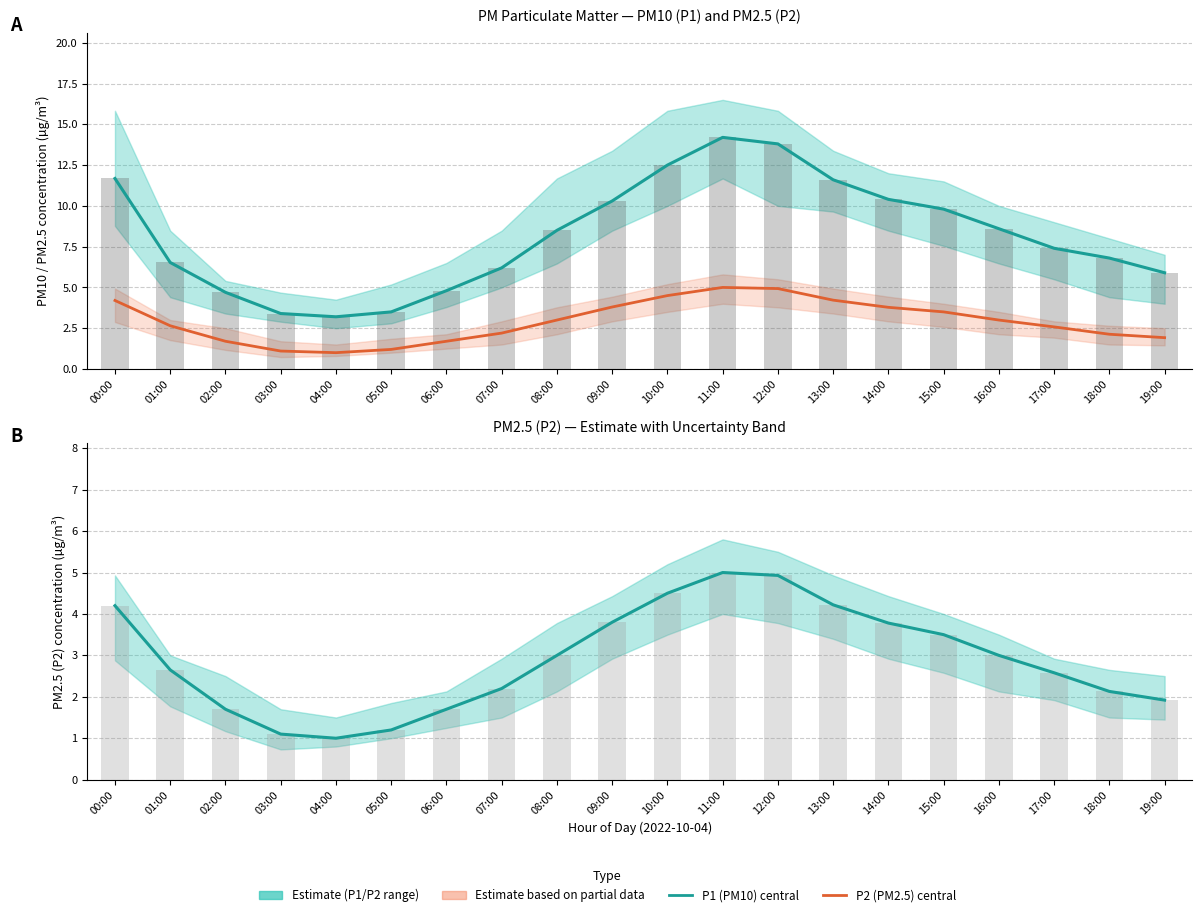

What is the difference between the P2 (PM2.5) values at 08:00 and 05:00?

1.8